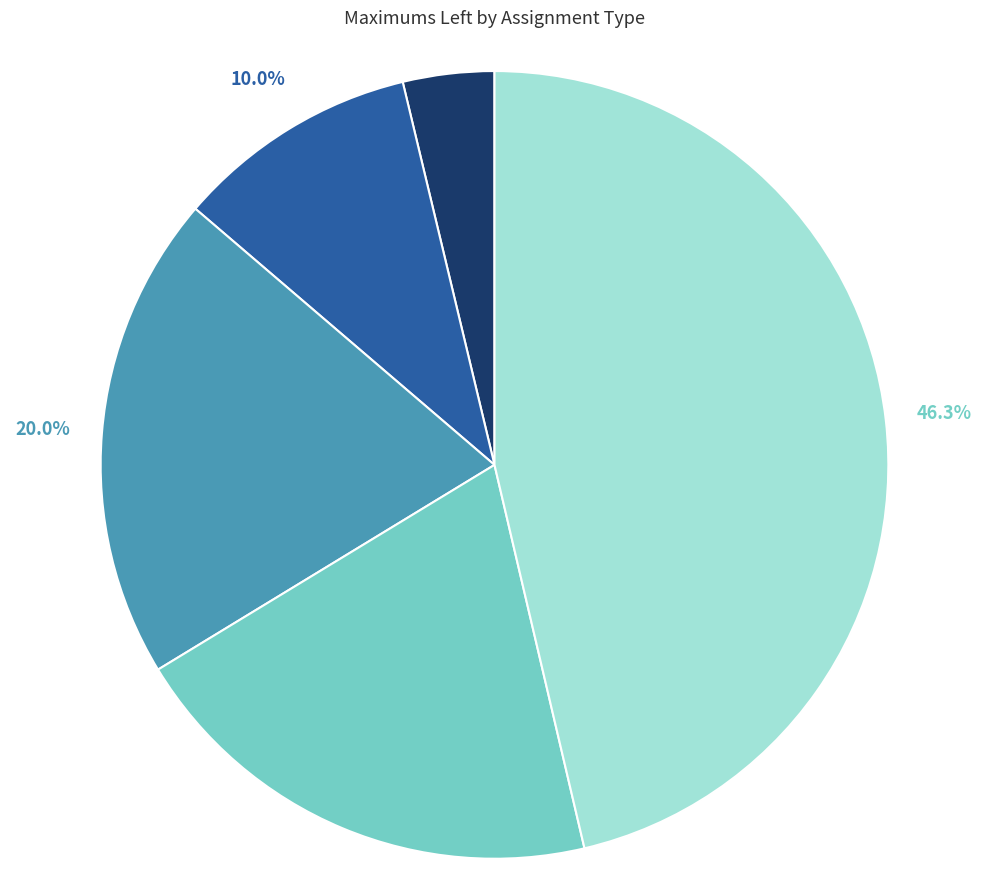

Approximately how many times larger is the value at PV compared to Traffic Misdemeanor Assignments?

1.0